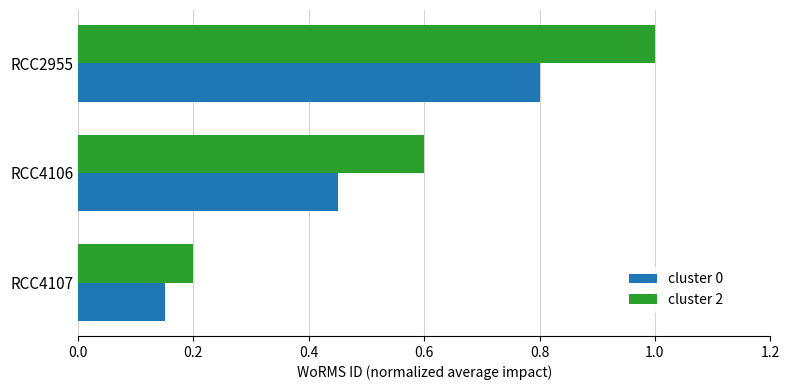

List the series in order of their overall mean, lowest first.

cluster 0, cluster 2